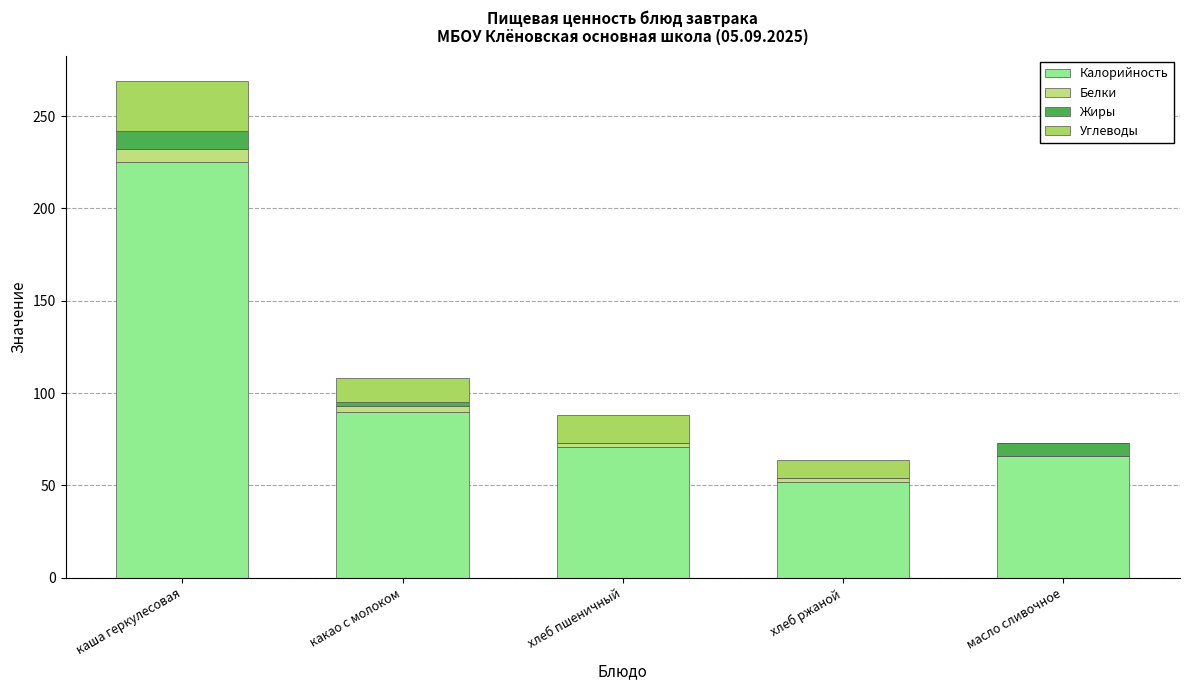

Are the bars grouped side by side (vs. stacked)?

No